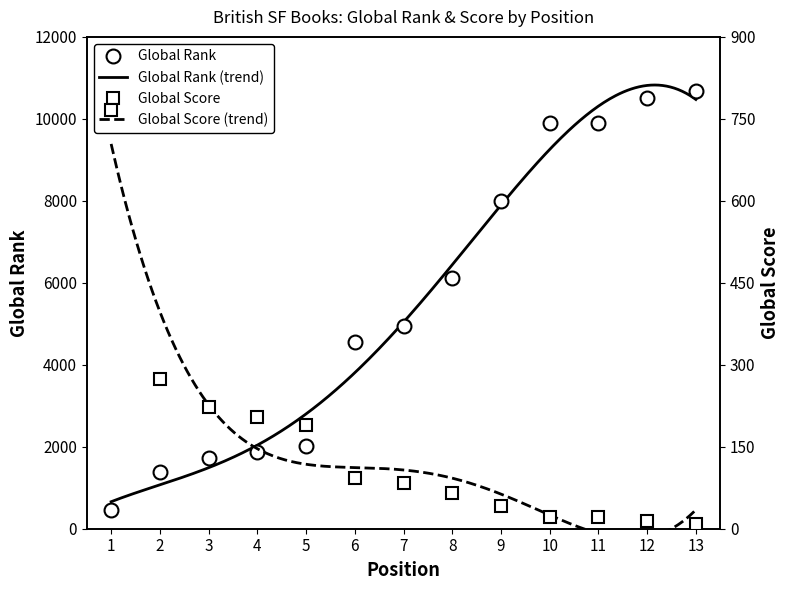

Which series ends up on top after the final intersection of Global Rank and Global Score?

Global Rank